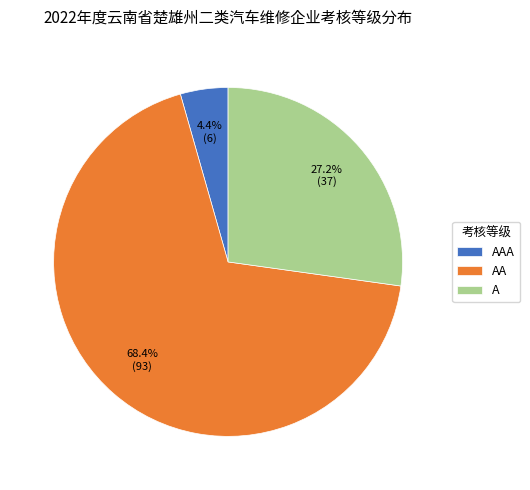

What is the ratio of the value at AA to the value at AAA?

15.5